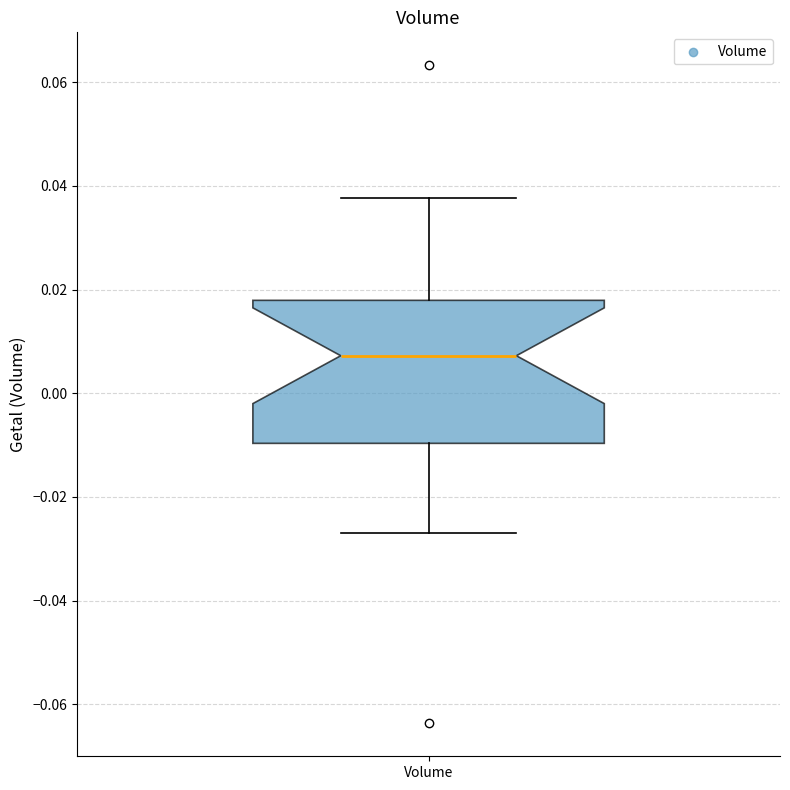

Transcribe this box plot: give where the median line is, the range the box spans, and where the two whiskers end, as read against the y-axis. The values are not printed on the chart, so give them approximately, as read against the axis.

median 0.008, box -0.010 to 0.018, whiskers -0.026 to 0.038